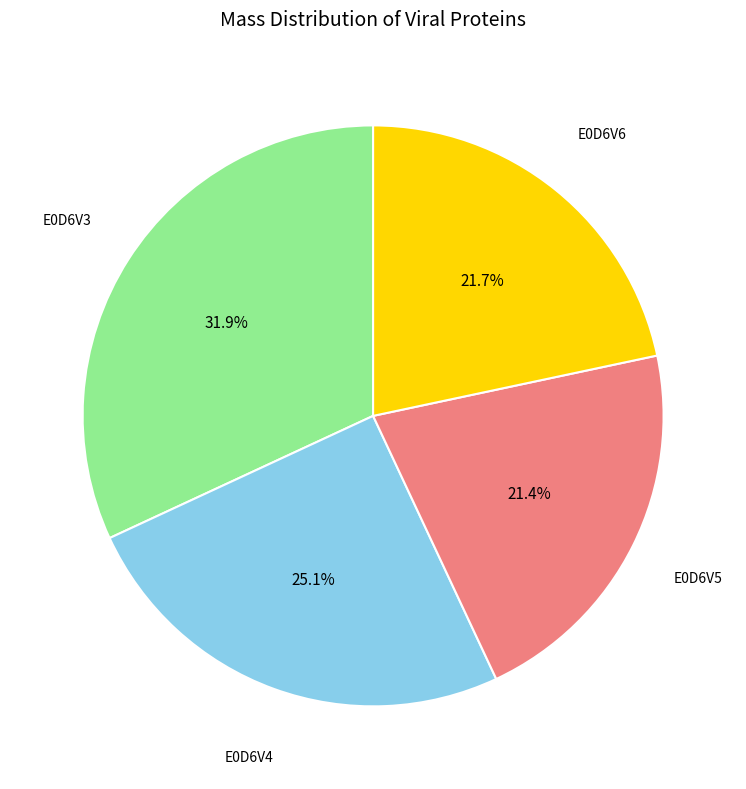

Is there any slice that represents more than half of the pie?

No